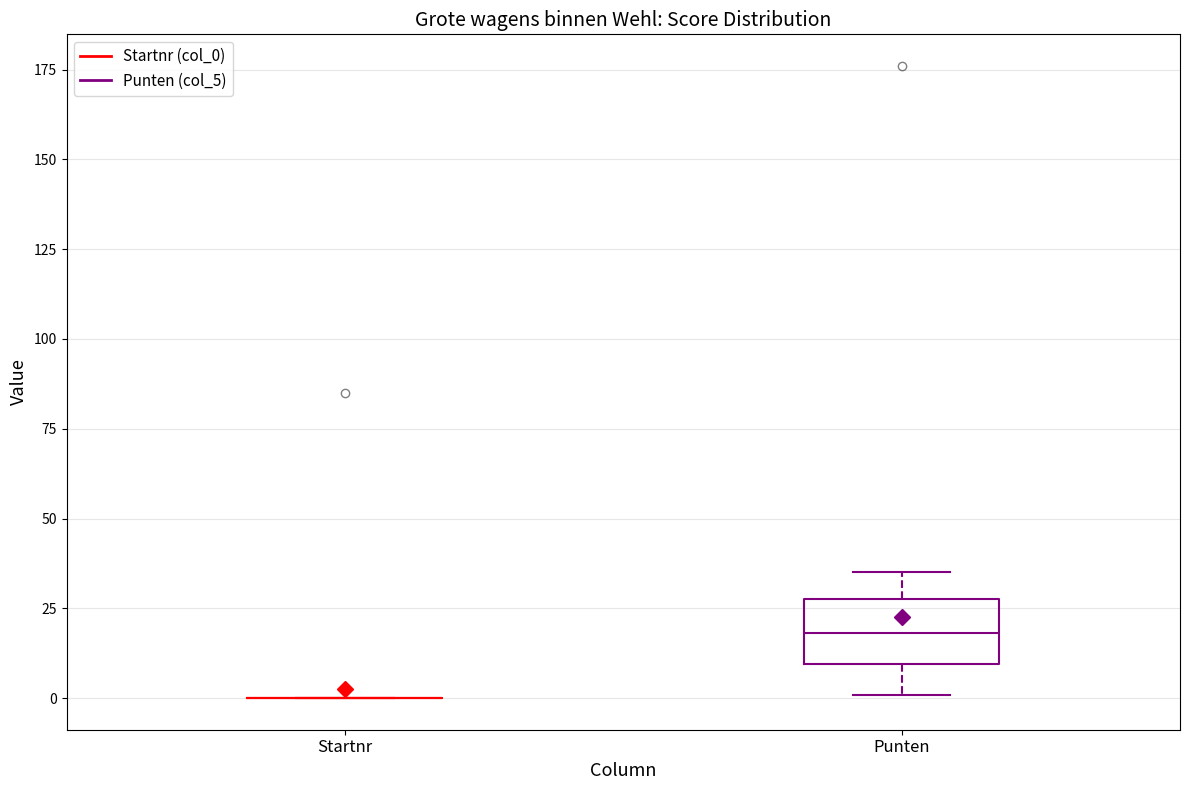

Comparing the boxes themselves (not the whiskers), which one is the tallest?

Punten